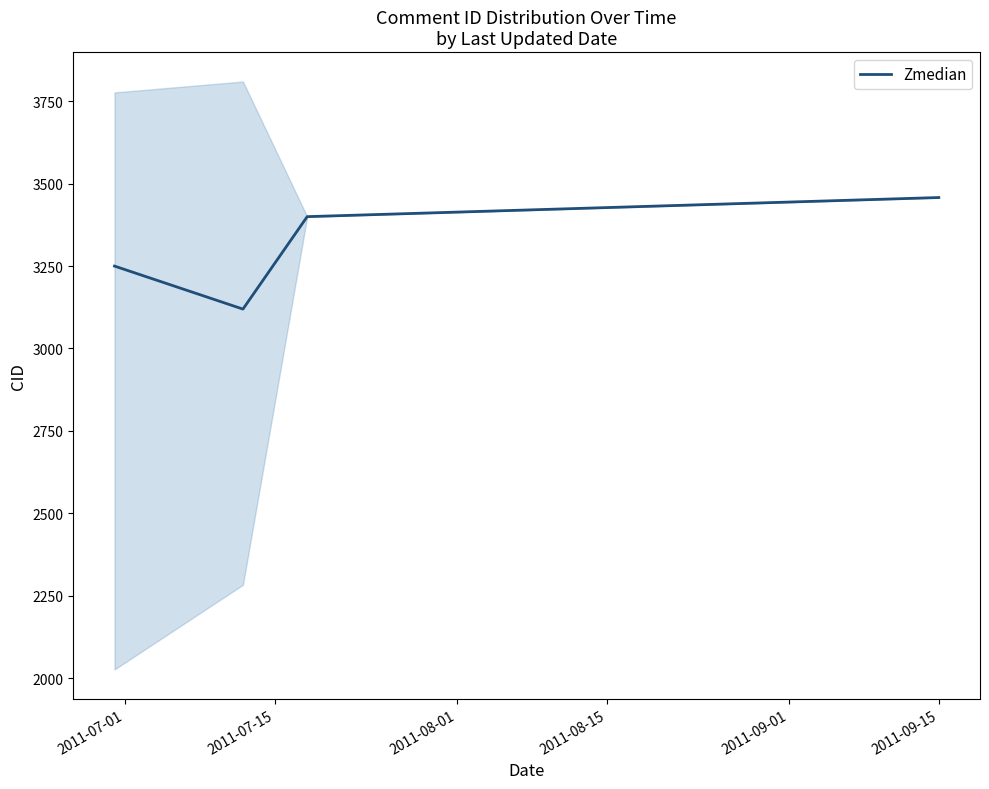

True or false: Zmedian has more than 1 interior local peaks.

False